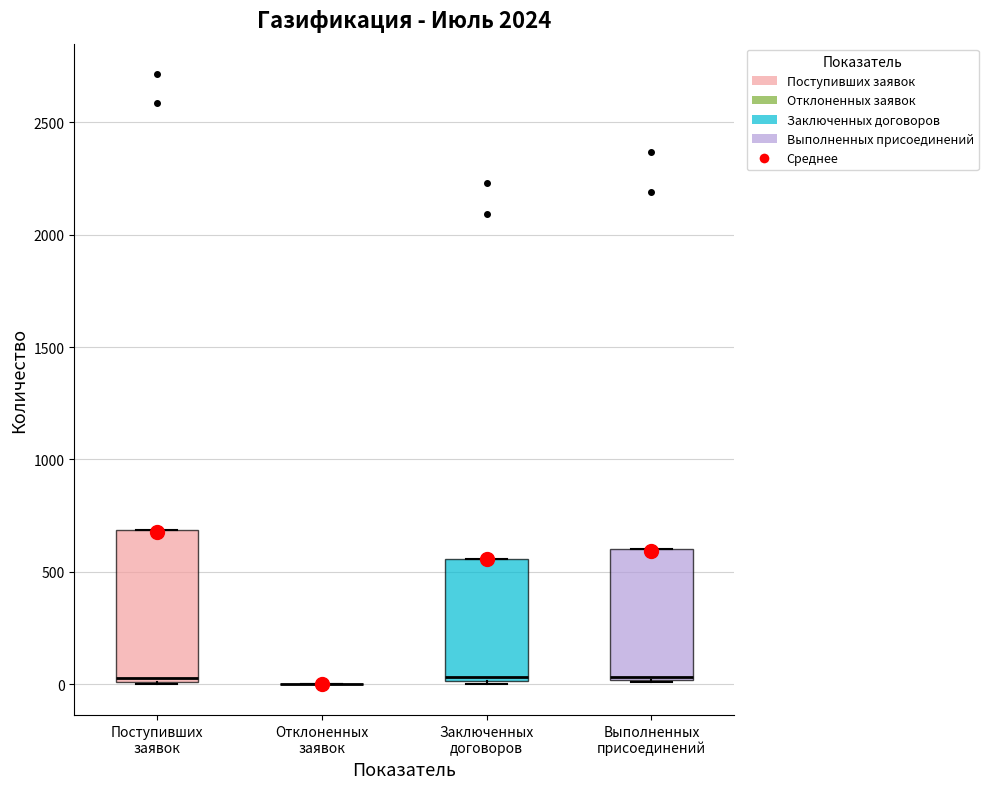

Which box is the tallest, from its lower edge to its upper edge?

Поступивших заявок